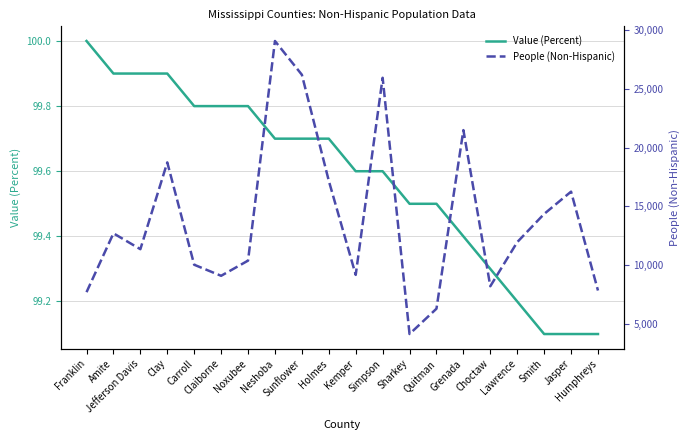

True or false: Value (Percent) and People (Non-Hispanic) intersect in this chart.

False